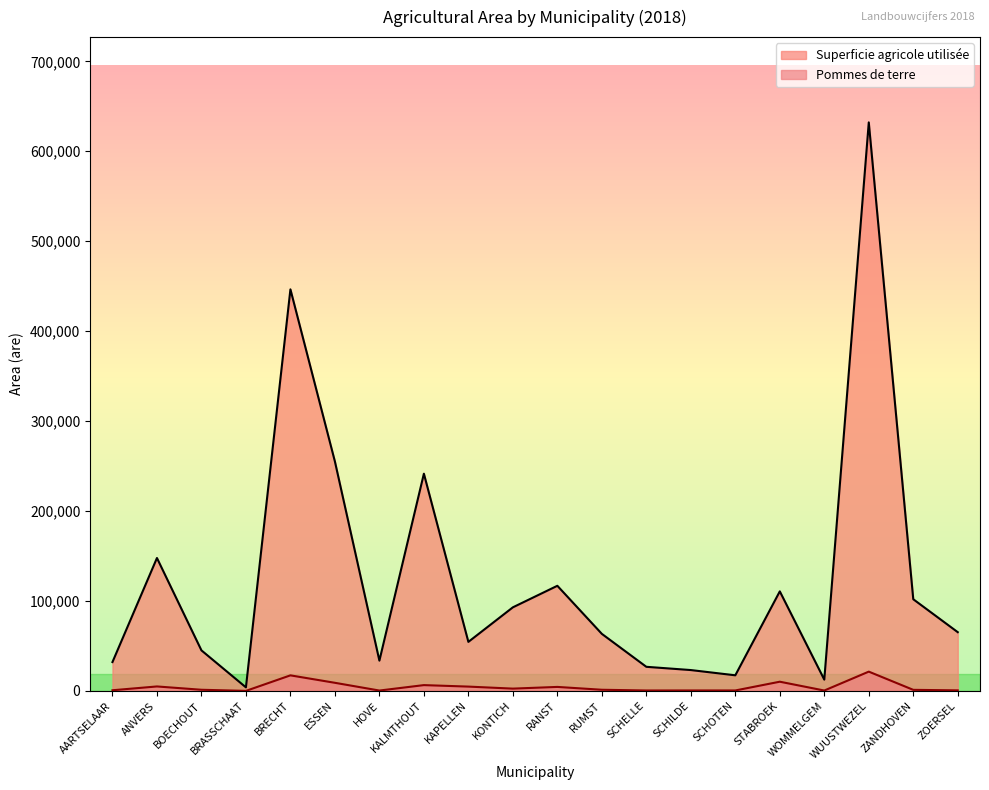

Is it true that Superficie agricole utilisée equals 2572 at BRASSCHAAT?

False